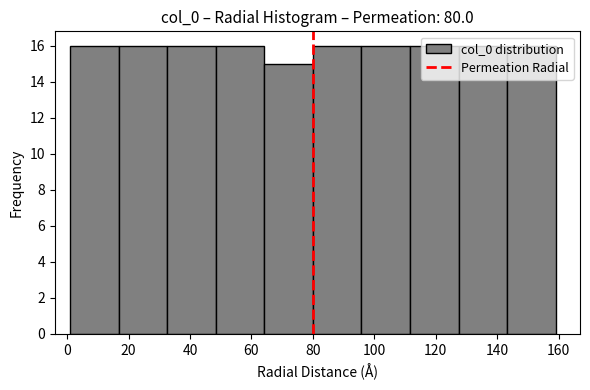

What is the height of the bar covering 16.8 to 32.6 on the x-axis? Neither the bar edges nor the heights are printed on the chart, so give them approximately, as read against the axes.

16